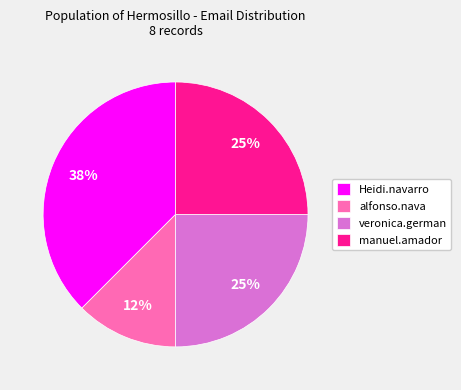

To the nearest percent, what is the average slice percentage?

25%